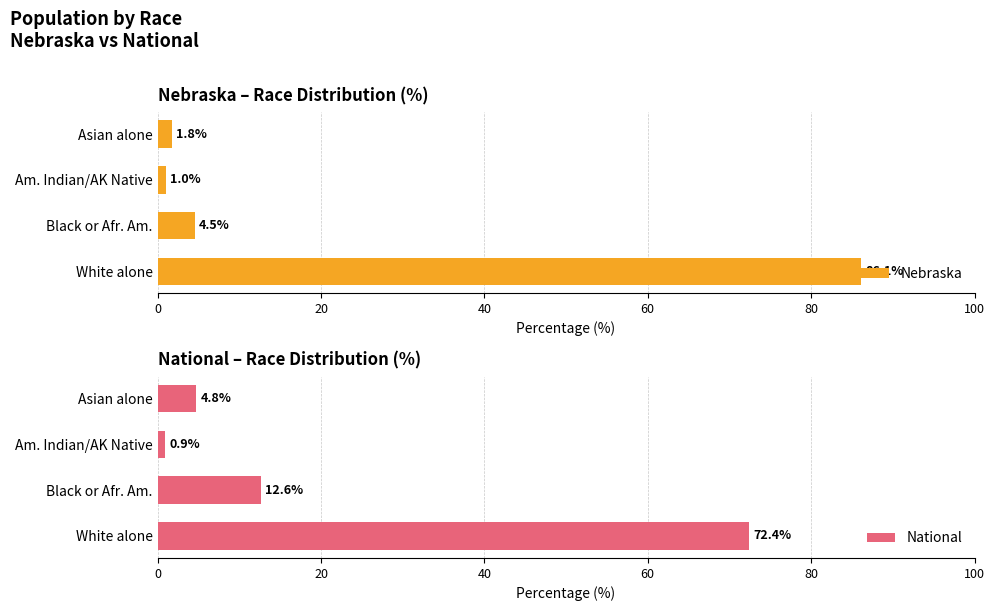

How many values in the Nebraska series are below 4?

2